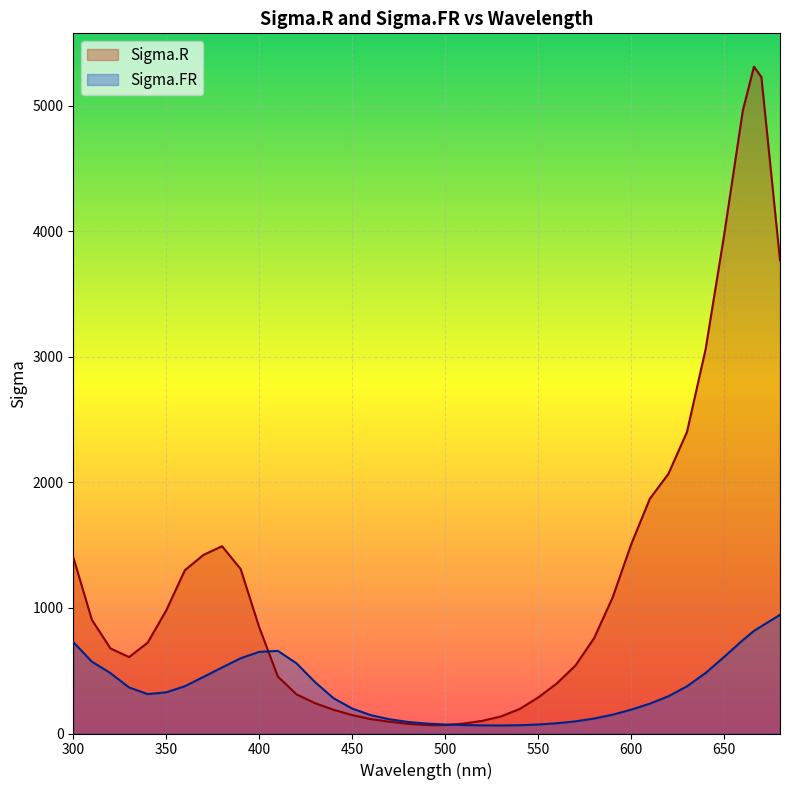

How many lines are shown in the chart?

2